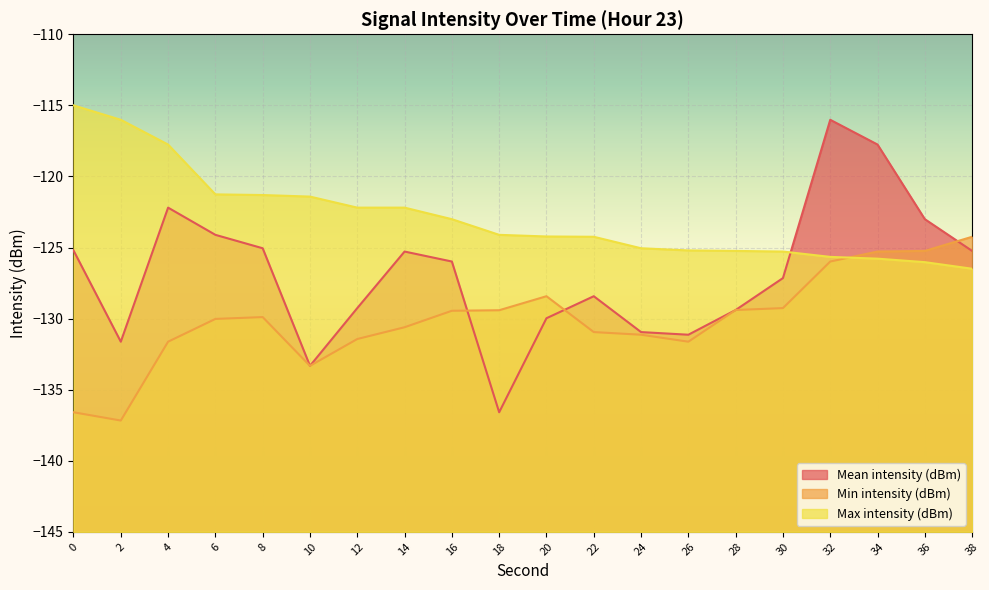

What is the spread (max minus min) of values at 8?

8.6